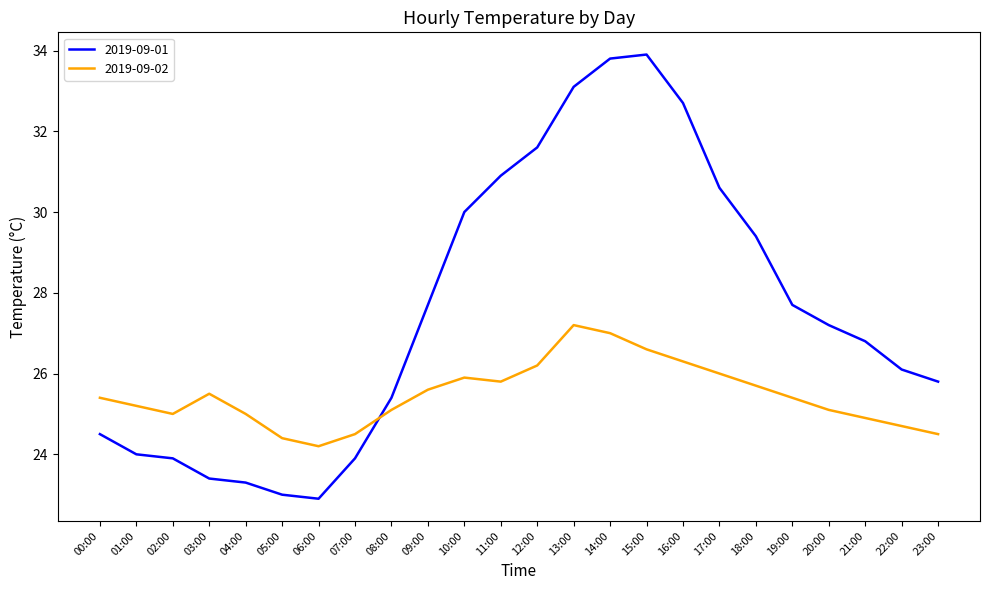

What is the spread (max minus min) of values at 00:00?

0.9